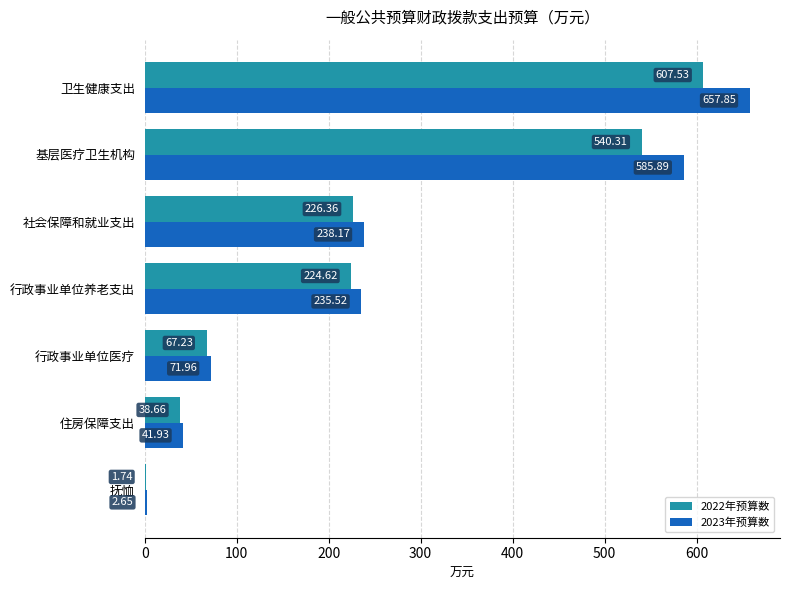

What is the sum of all 2023年预算数 values?

1834.0